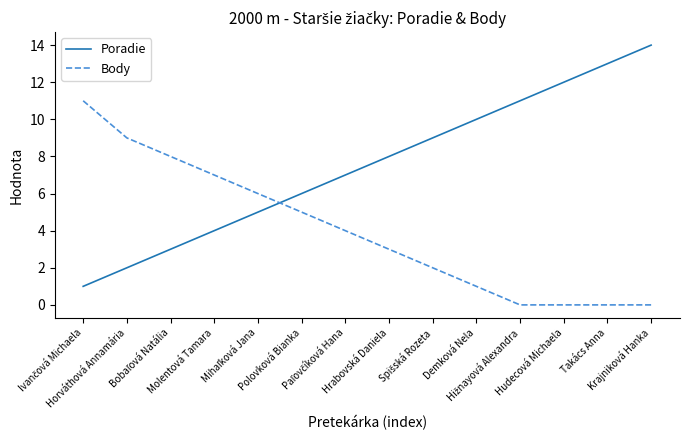

Which series has the largest range (max minus min)?

Poradie